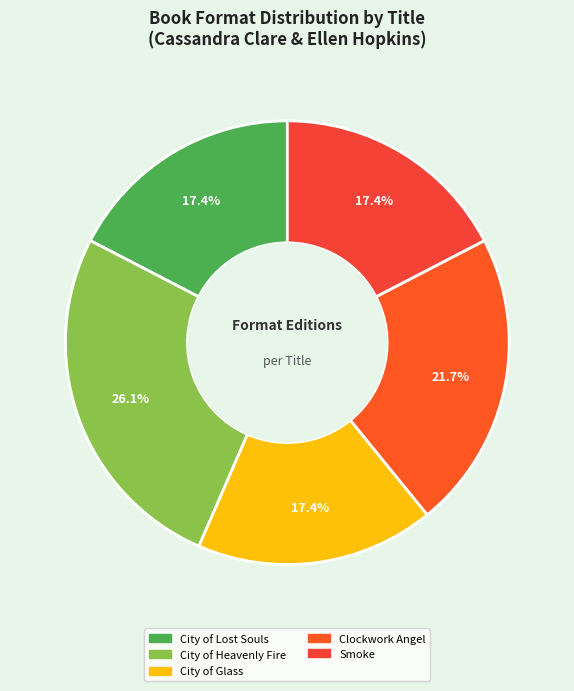

Approximately how many times larger is the value at City of Glass compared to City of Lost Souls?

1.0